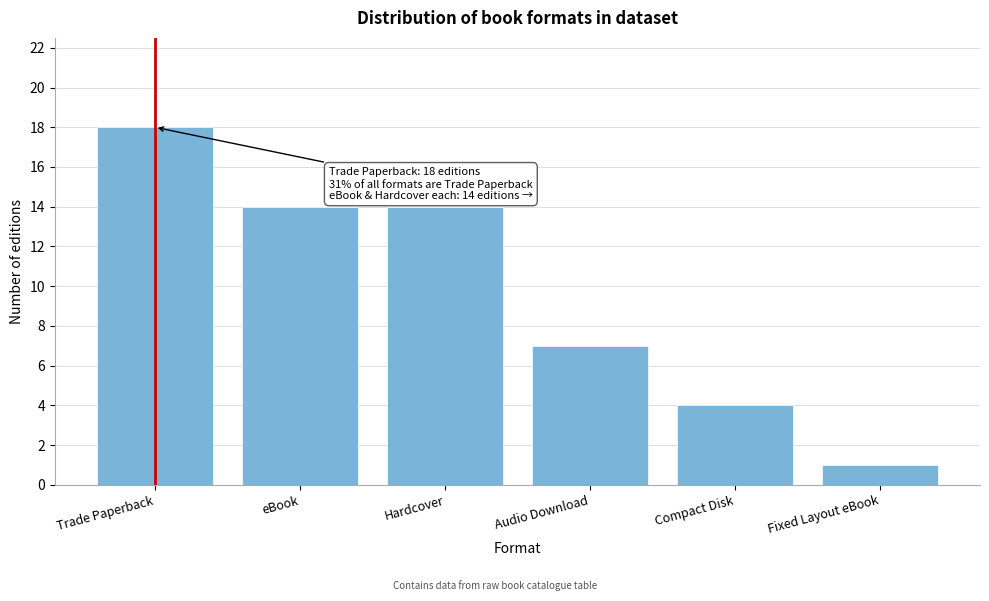

Reading right to left, what are all the values shown in this chart?

1	4	7	14	14	18